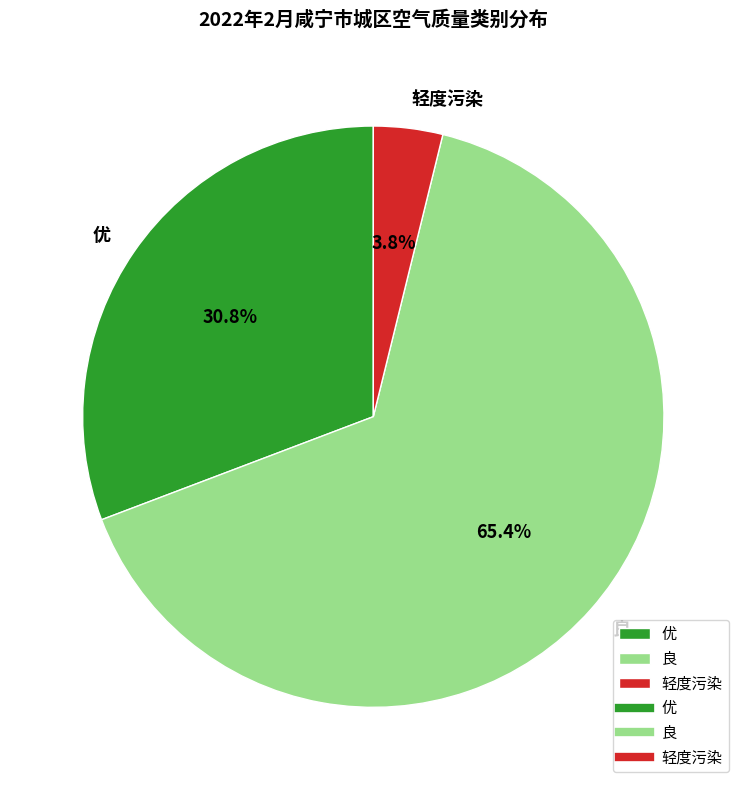

What is the total percentage of 良 and 优?

96.2%